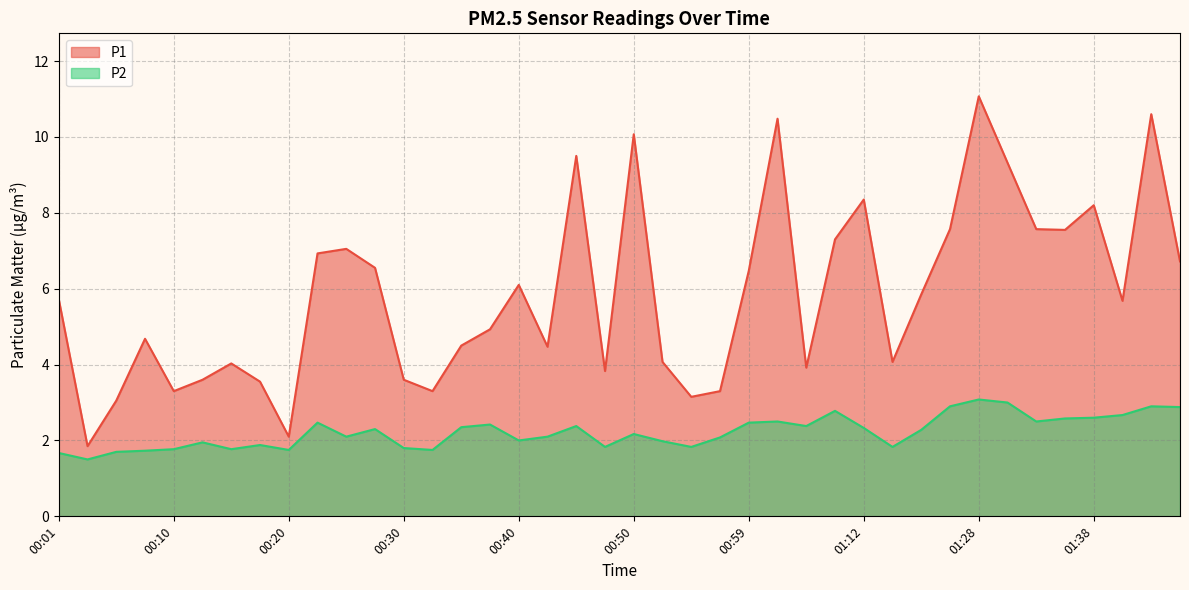

How many distinct data groups are displayed?

2